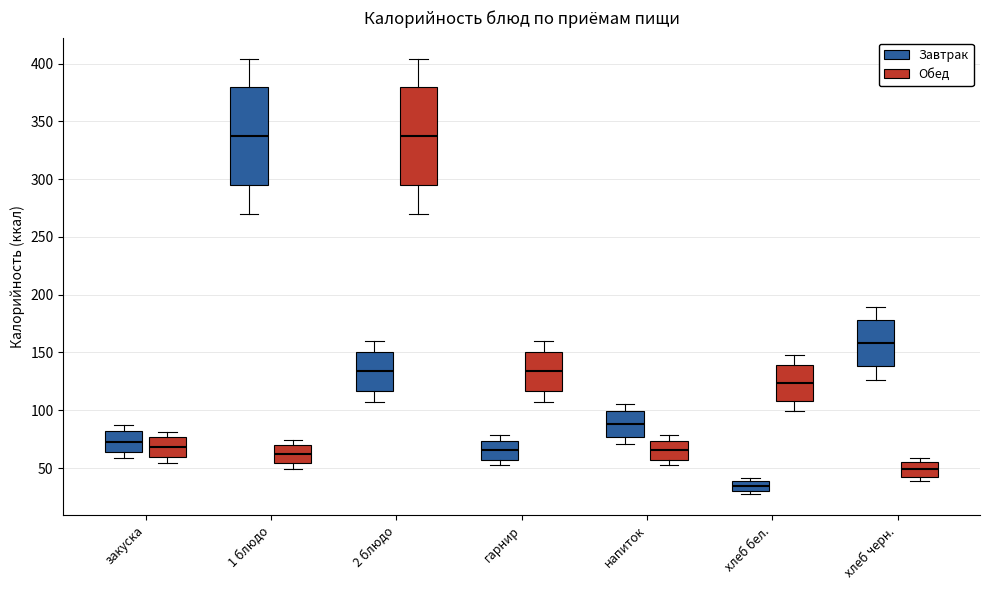

Where does the upper whisker of the box for 2 блюдо (Обед) end on the y-axis? The values are not printed on the chart, so give them approximately, as read against the axis.

405